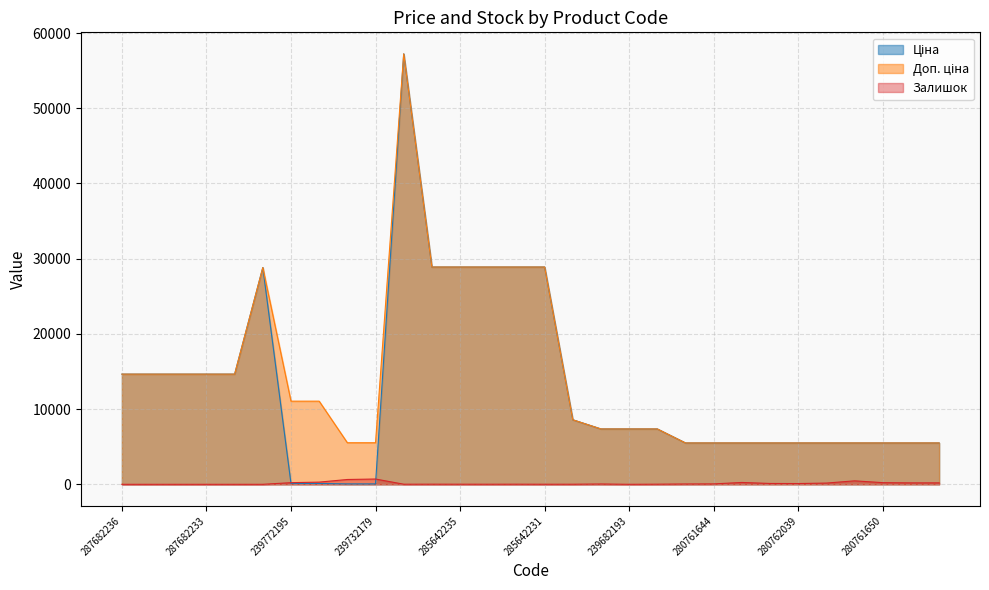

Where is Ціна nearest to the value 28645?

287702232